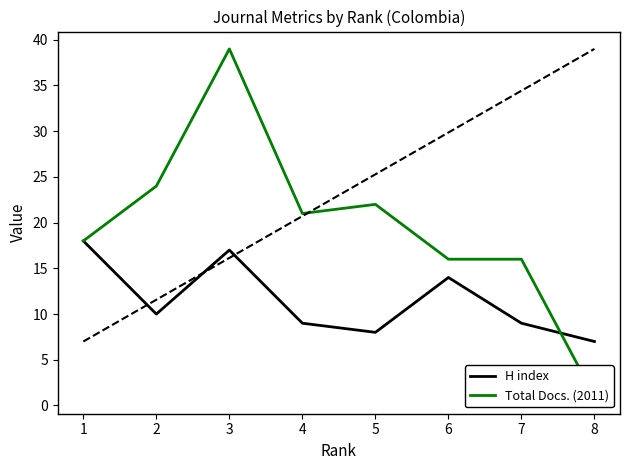

What are all the series names shown in the legend?

H index, Total Docs. (2011)